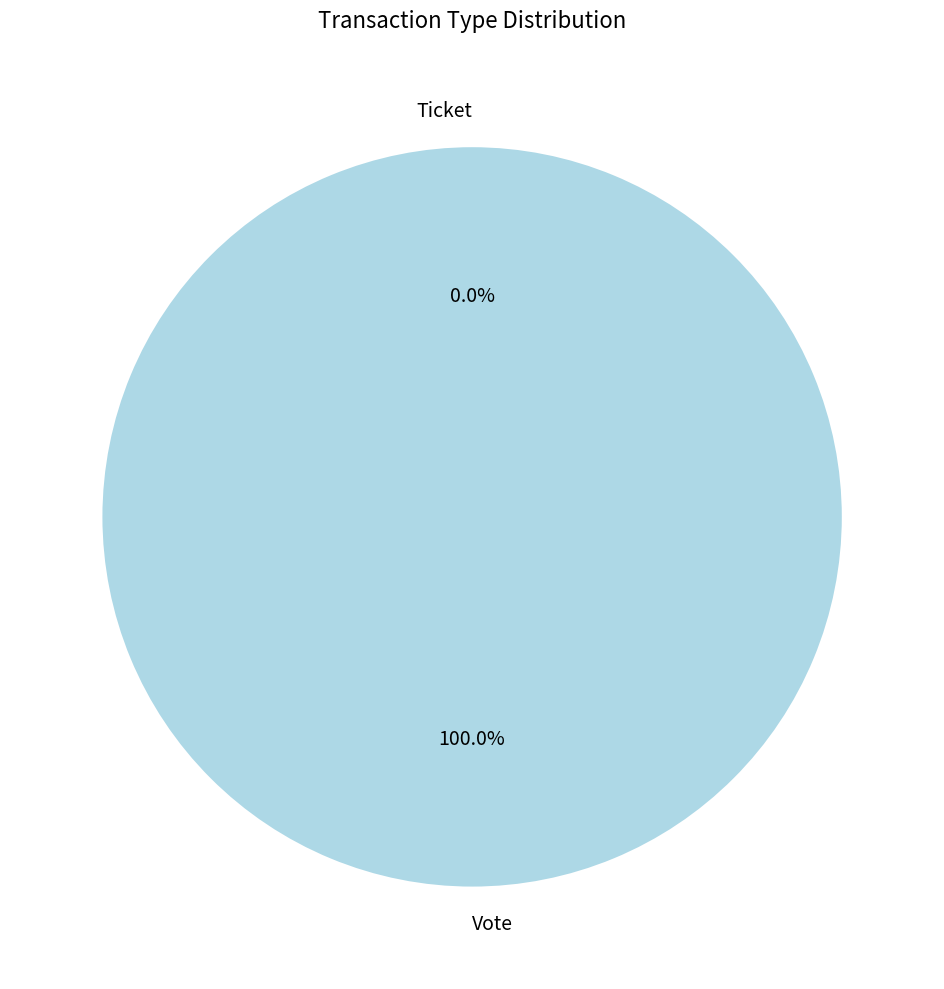

Count the number of slices in the pie.

2